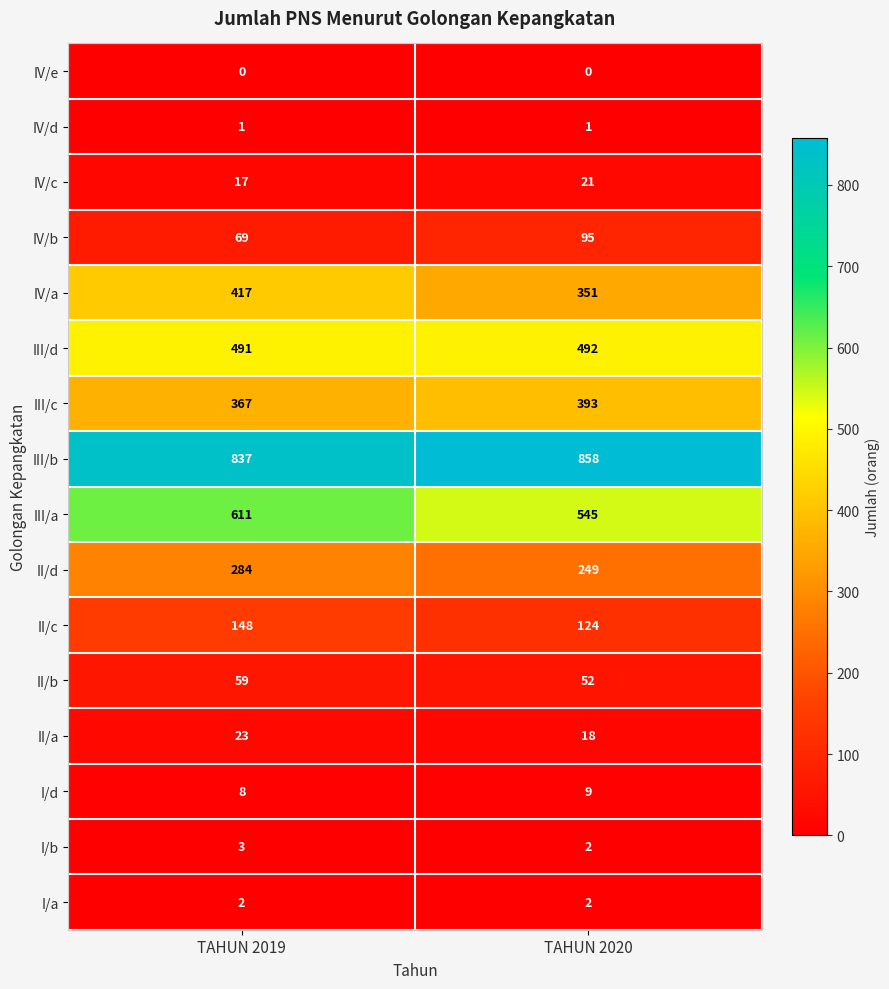

Rank the series by their maximum value, from lowest to highest.

IV/e, IV/d, I/a, I/b, I/d, IV/c, II/a, II/b, IV/b, II/c, II/d, III/c, IV/a, III/d, III/a, III/b